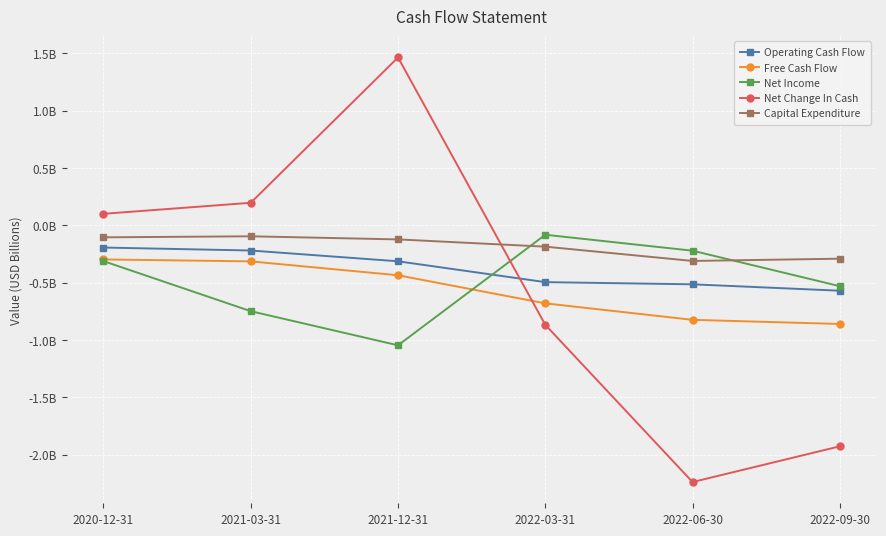

Reading left to right, extract all data points from this chart.

Operating Cash Flow: 2020-12-31=-0.2	2021-03-31=-0.2	2021-12-31=-0.3	2022-03-31=-0.5	2022-06-30=-0.5	2022-09-30=-0.6
Free Cash Flow: 2020-12-31=-0.3	2021-03-31=-0.3	2021-12-31=-0.4	2022-03-31=-0.7	2022-06-30=-0.8	2022-09-30=-0.9
Net Income: 2020-12-31=-0.3	2021-03-31=-0.7	2021-12-31=-1.0	2022-03-31=-0.1	2022-06-30=-0.2	2022-09-30=-0.5
Net Change In Cash: 2020-12-31=0.1	2021-03-31=0.2	2021-12-31=1.5	2022-03-31=-0.9	2022-06-30=-2.2	2022-09-30=-1.9
Capital Expenditure: 2020-12-31=-0.1	2021-03-31=-0.1	2021-12-31=-0.1	2022-03-31=-0.2	2022-06-30=-0.3	2022-09-30=-0.3